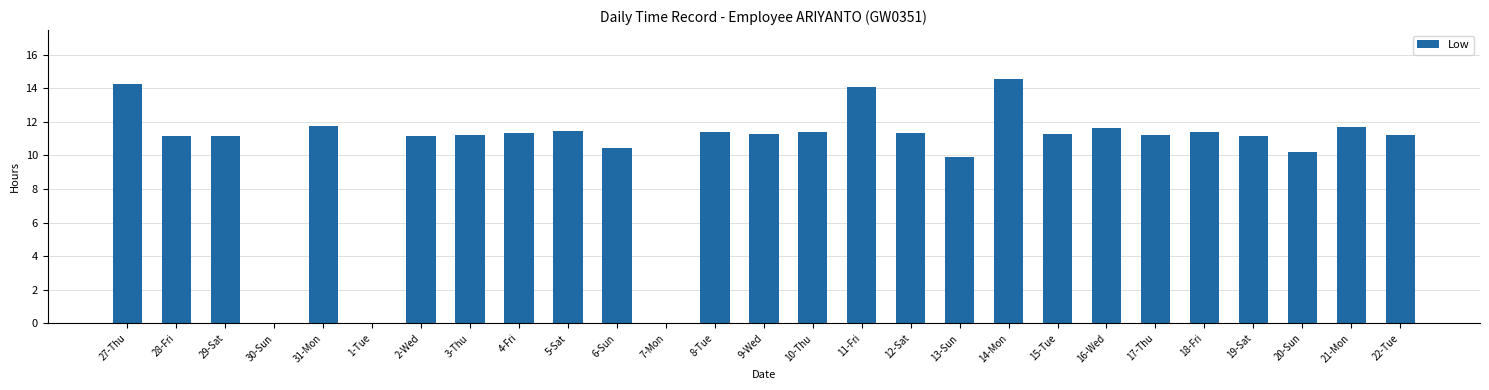

What is the approximate value at 17-Thu?

11.2